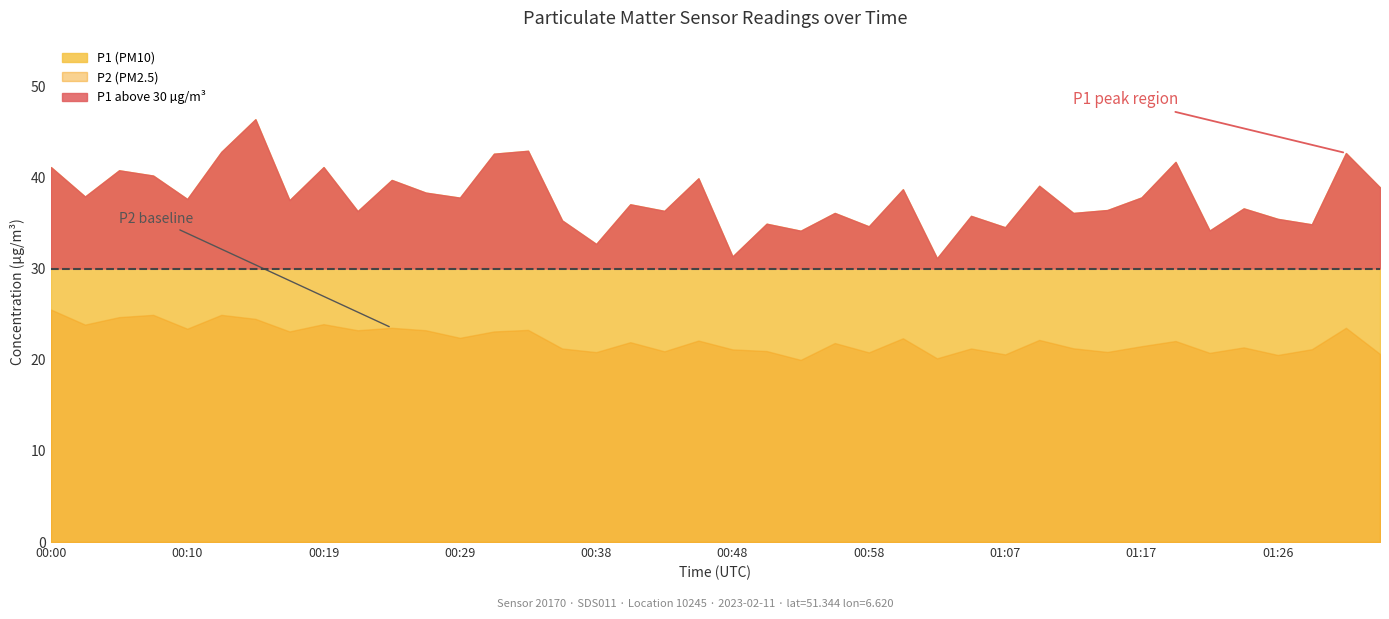

Between 00:22 and 00:58, which series saw the biggest shift?

P2